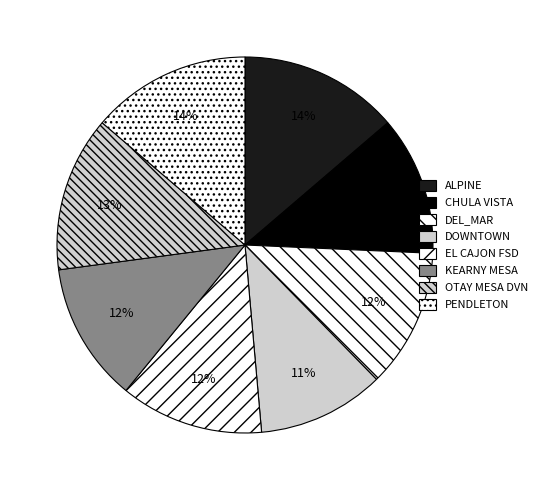

Count the number of slices in the pie.

8